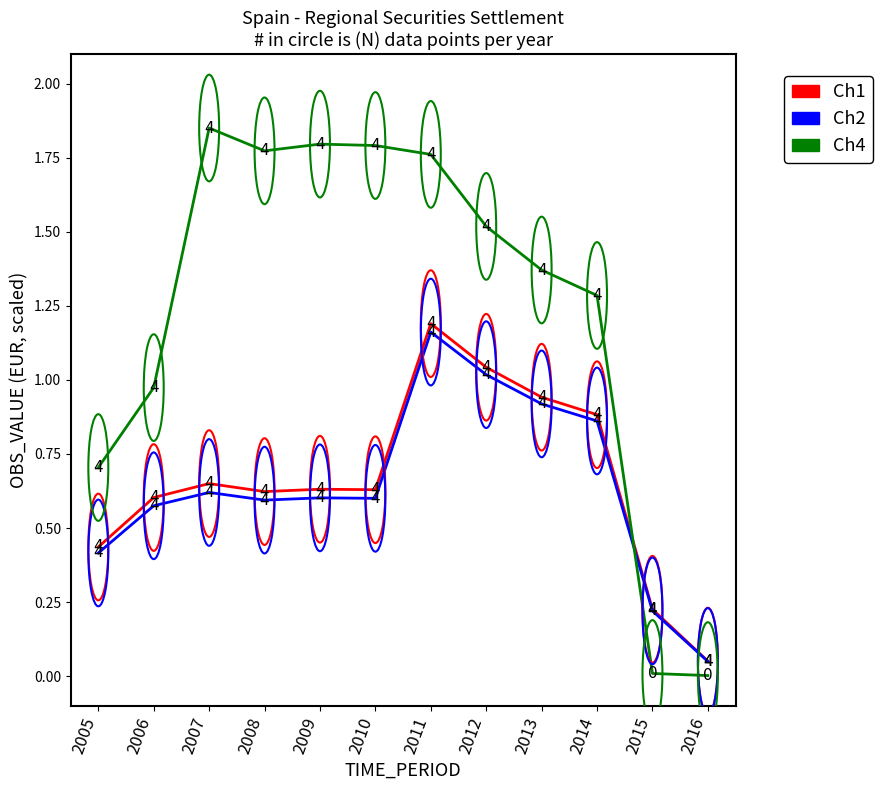

What are all the series names shown in the legend?

Ch1, Ch2, Ch4